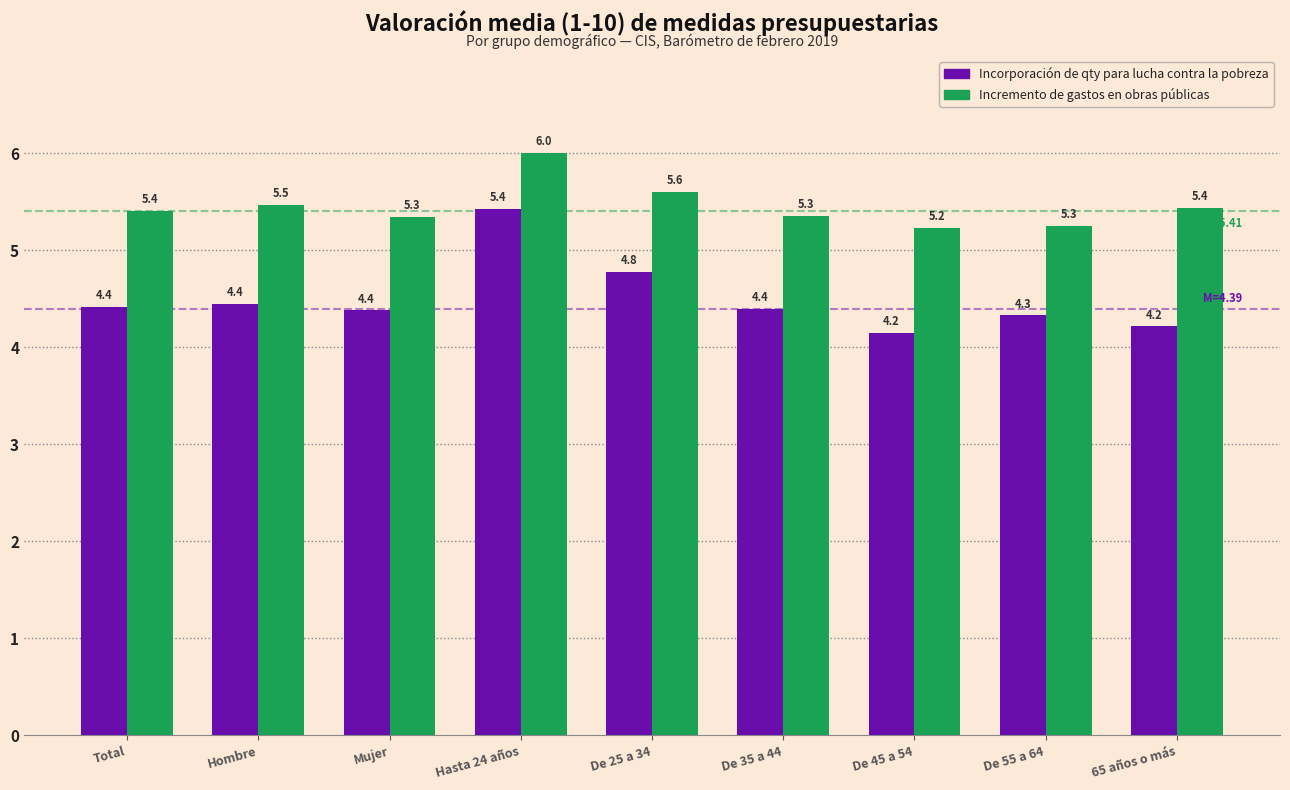

What is the maximum value shown in the chart?

6.0